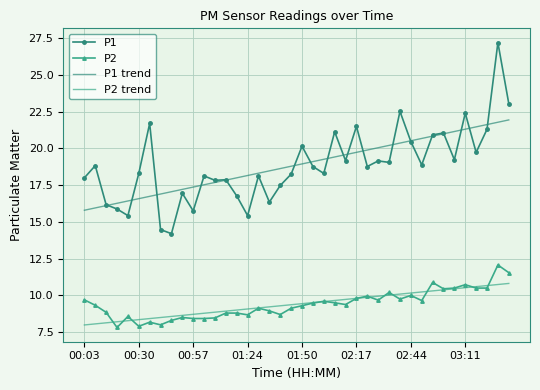

What are all the series names shown in the legend?

P1, P2, P1 trend, P2 trend